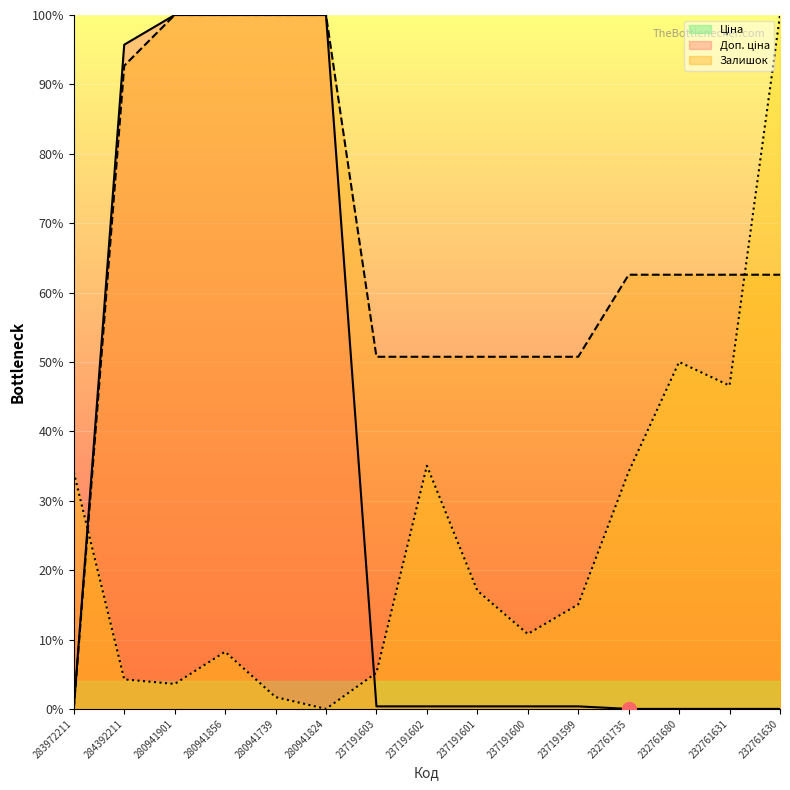

In Залишок, how many points are higher than both neighbors (excluding endpoints)?

3